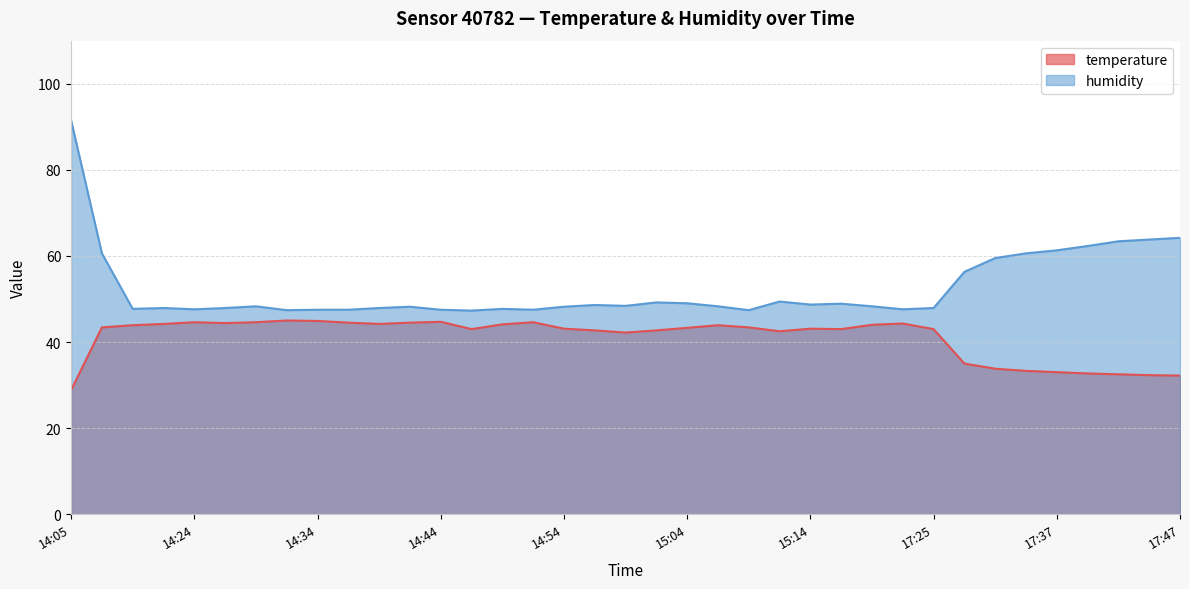

At 14:05, list the series in order from largest to smallest.

humidity, temperature